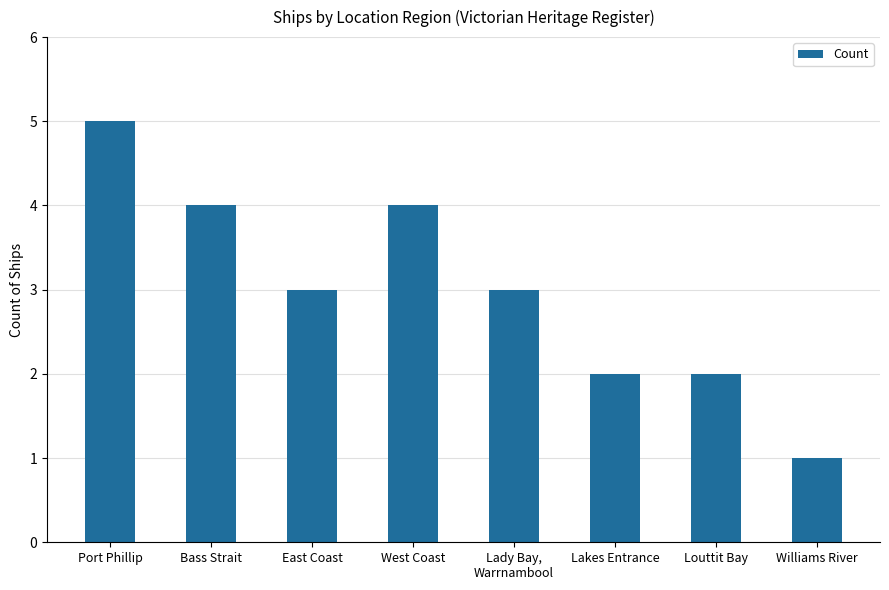

At which label does the data first exceed 3?

Port Phillip